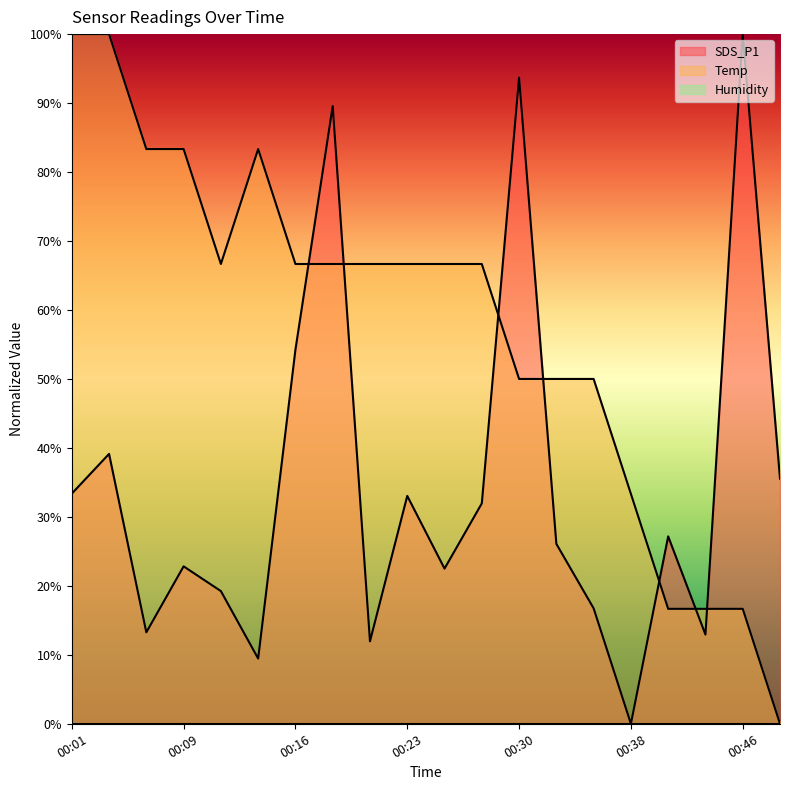

True or false: SDS_P1 has more than 0 points higher than both neighbors.

True